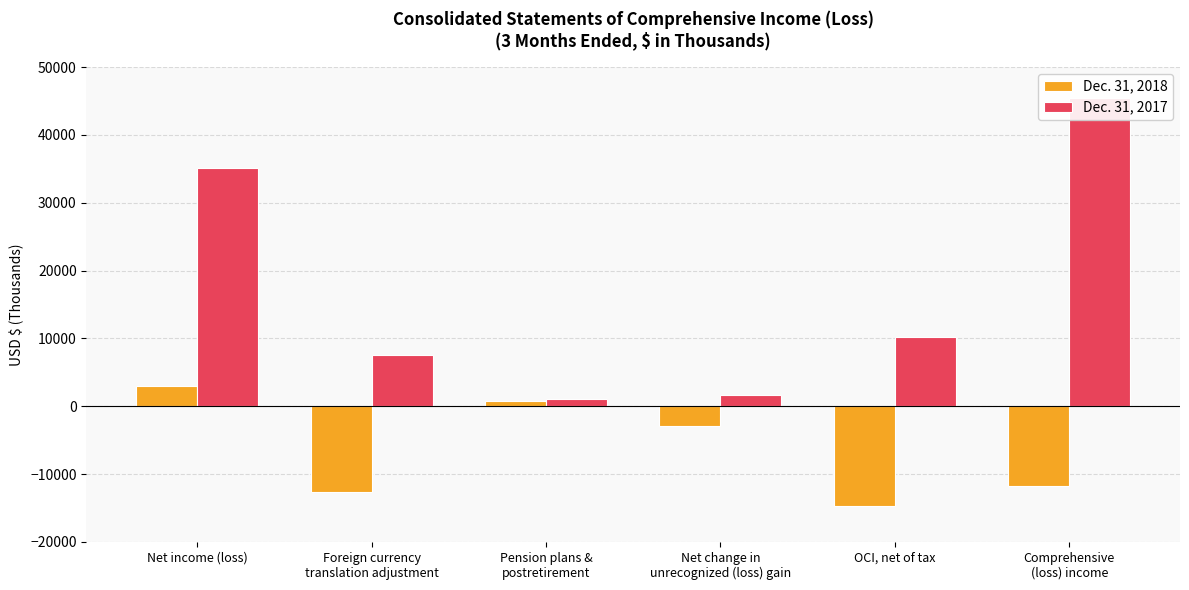

At which label does Dec. 31, 2017 first exceed 10224?

Net income (loss)